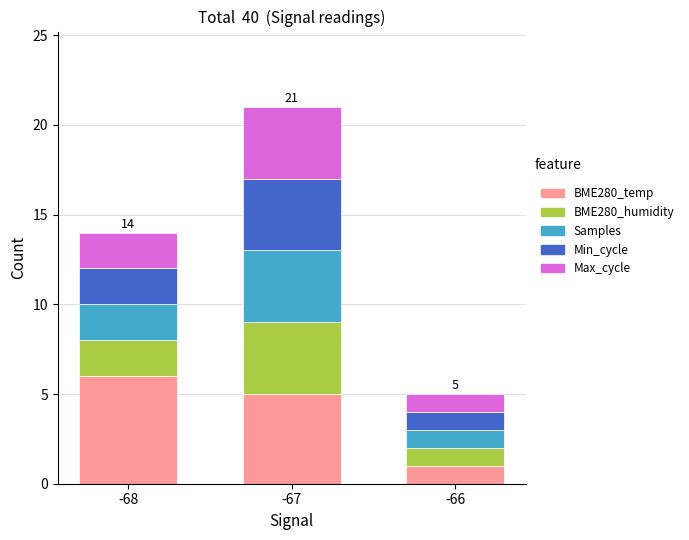

At which label does BME280_temp reach its minimum?

-66